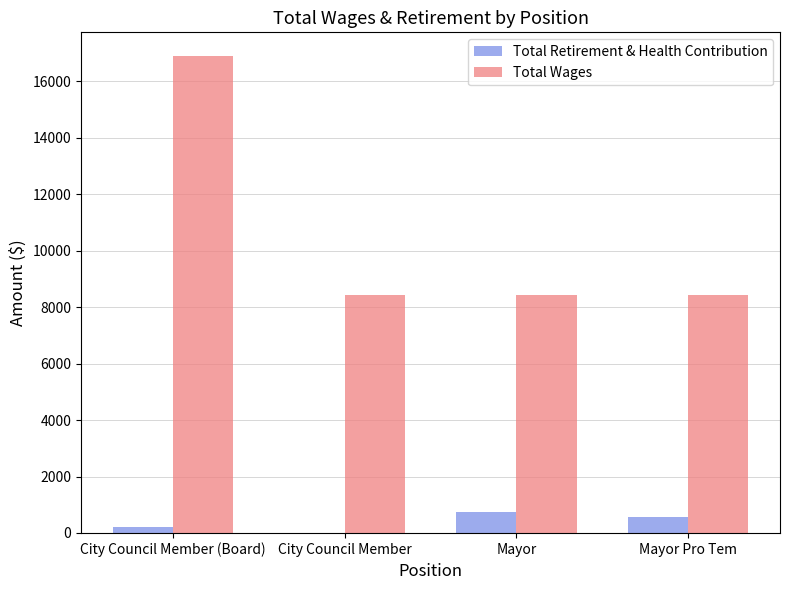

Reading left to right, extract all data points from this chart.

Total Retirement & Health Contribution: City Council Member (Board)=220	City Council Member=0	Mayor=752	Mayor Pro Tem=553
Total Wages: City Council Member (Board)=16896	City Council Member=8448	Mayor=8448	Mayor Pro Tem=8448